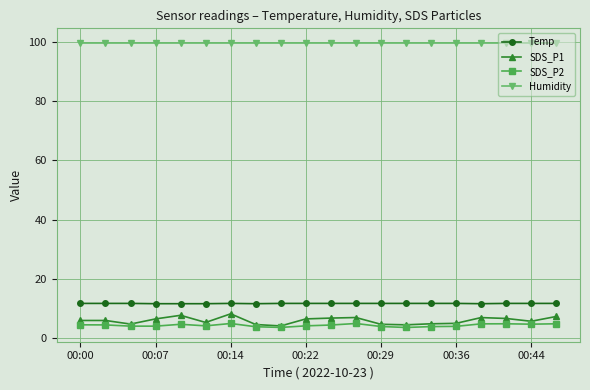

How many distinct data groups are displayed?

4